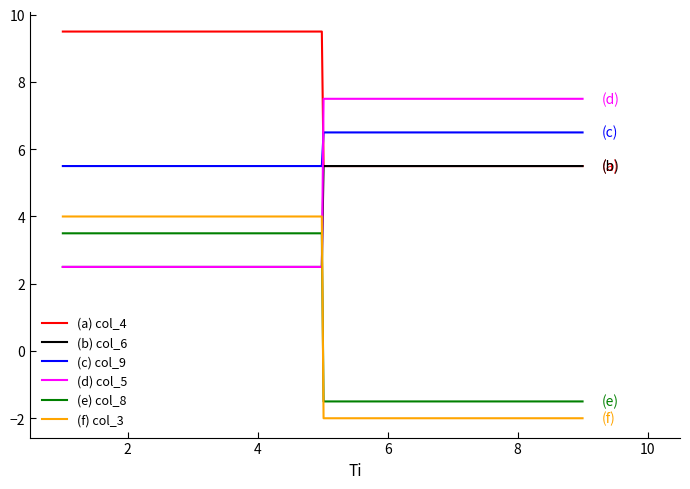

Does the chart display data point markers on the line(s)?

No